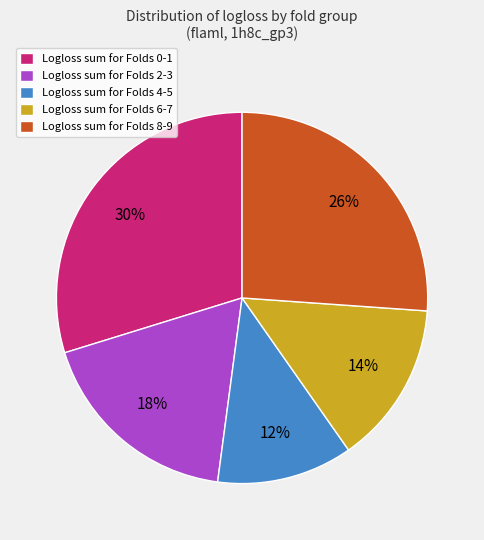

Is there any slice that represents more than half of the pie?

No